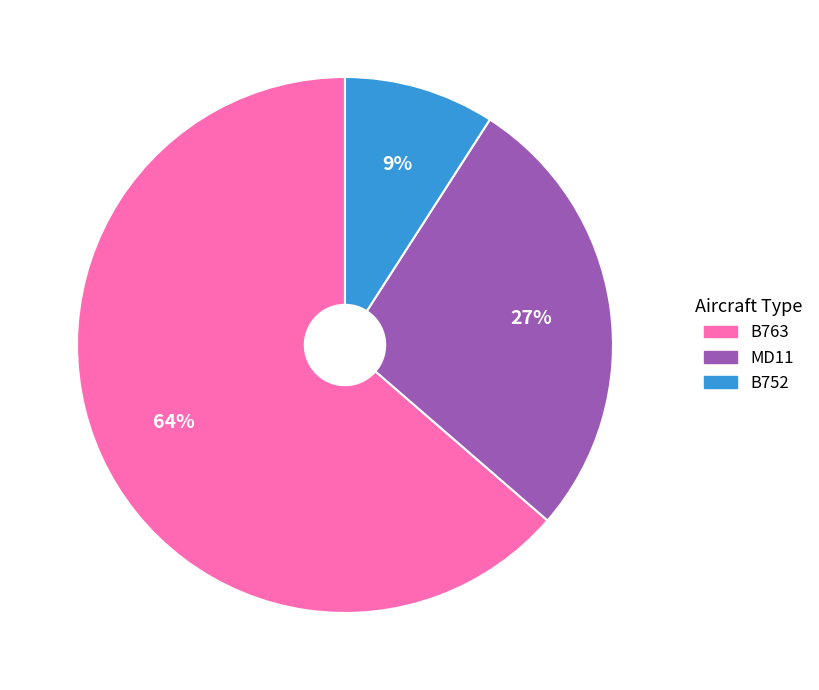

What percentage is the B763 slice, to the nearest percent?

64%